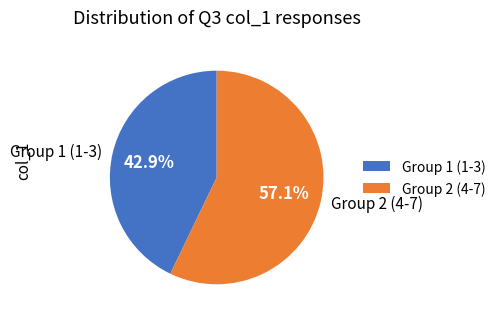

Rank the categories by value from lowest to highest.

Group 1 (1-3), Group 2 (4-7)